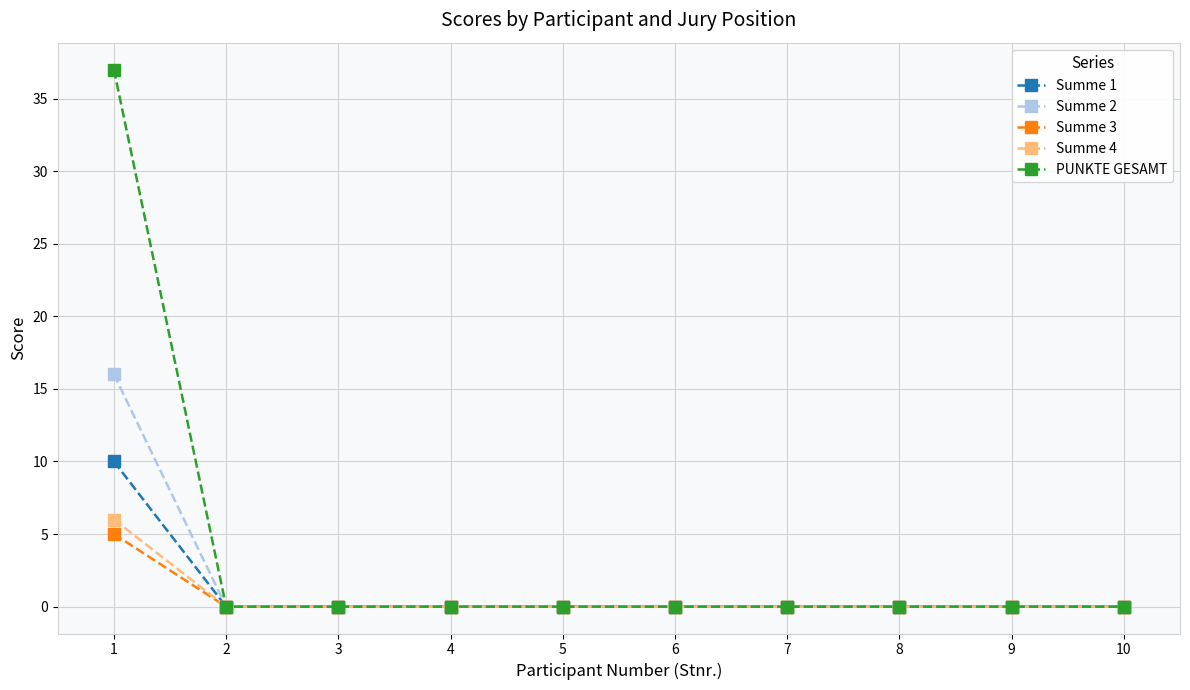

Which series has the widest spread of values?

PUNKTE GESAMT